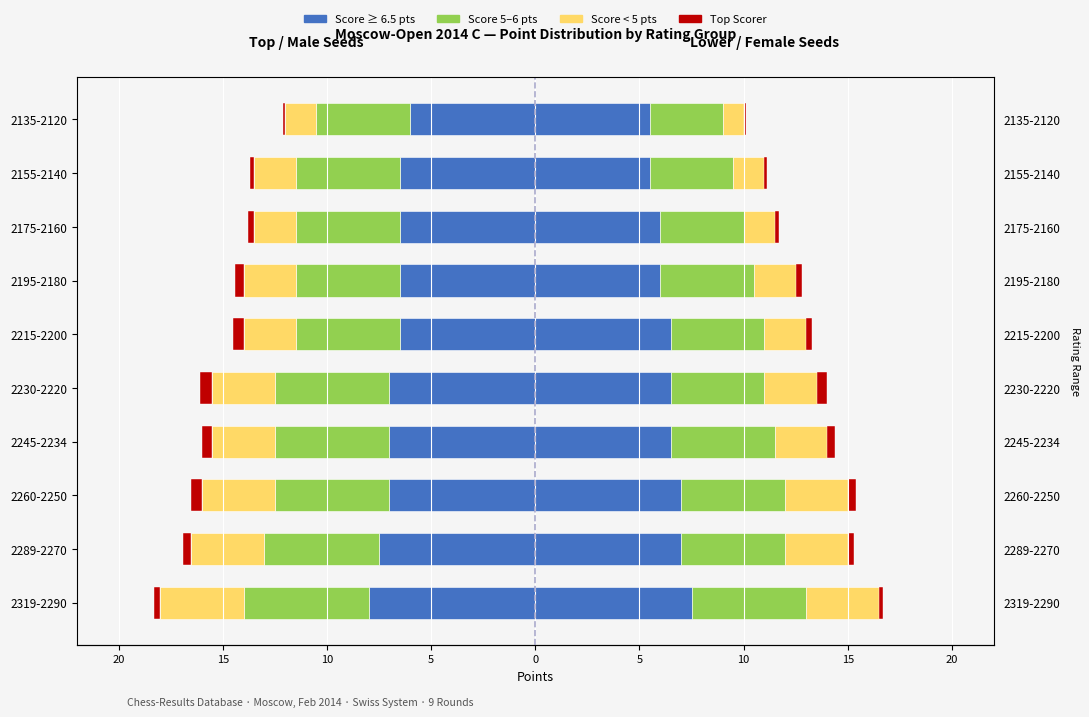

What is the value of the Score 5–6 bar at the 1st from the left?

-6.0